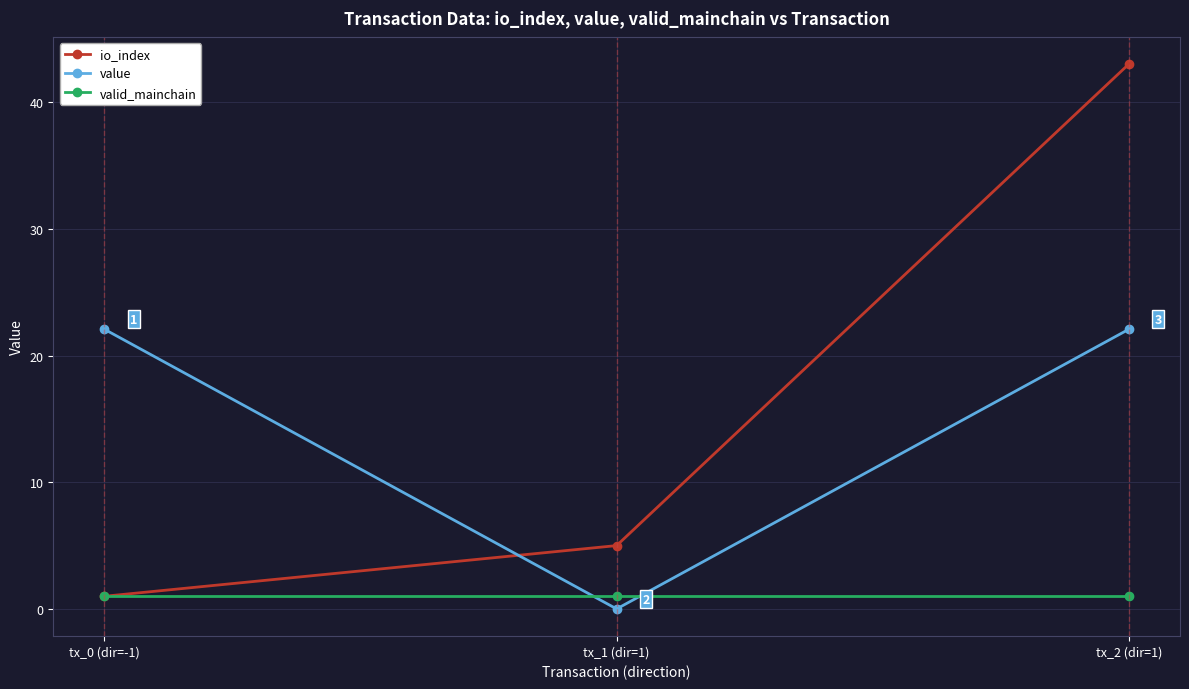

What are all the series names shown in the legend?

io_index, value, valid_mainchain